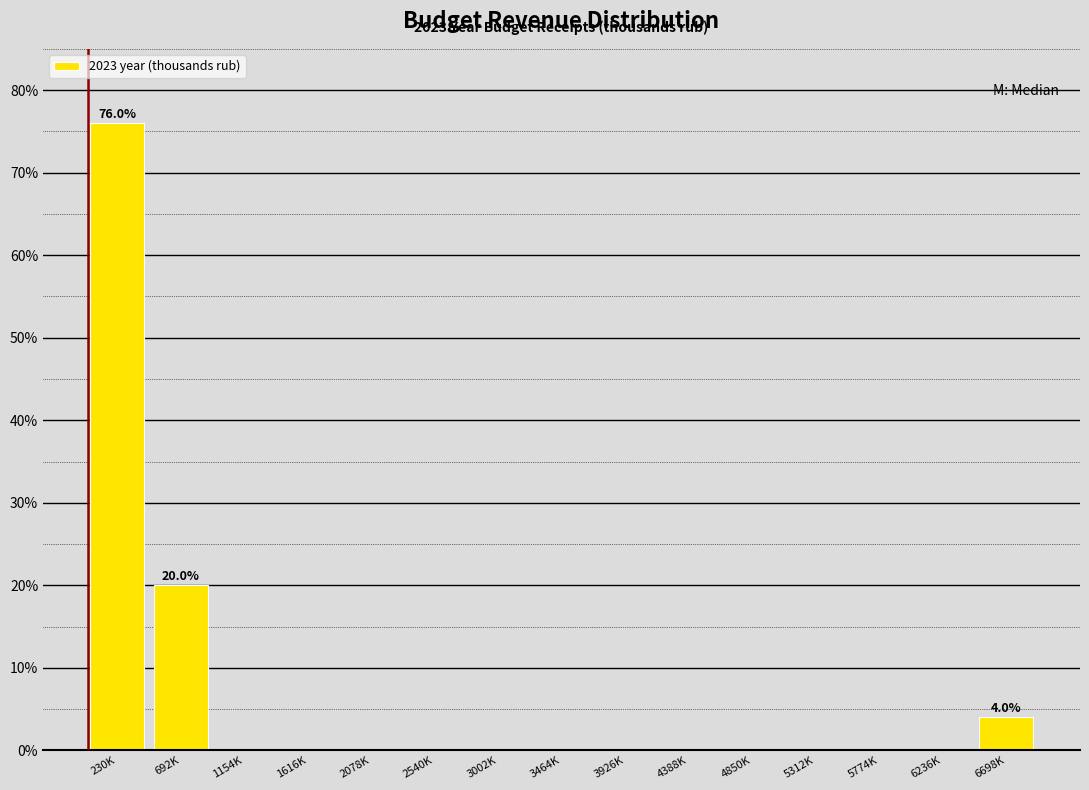

Reading right to left, extract all data points from this chart.

6698K=4	6236K=0	5774K=0	5312K=0	4850K=0	4388K=0	3926K=0	3464K=0	3002K=0	2540K=0	2078K=0	1616K=0	1154K=0	692K=20	230K=76